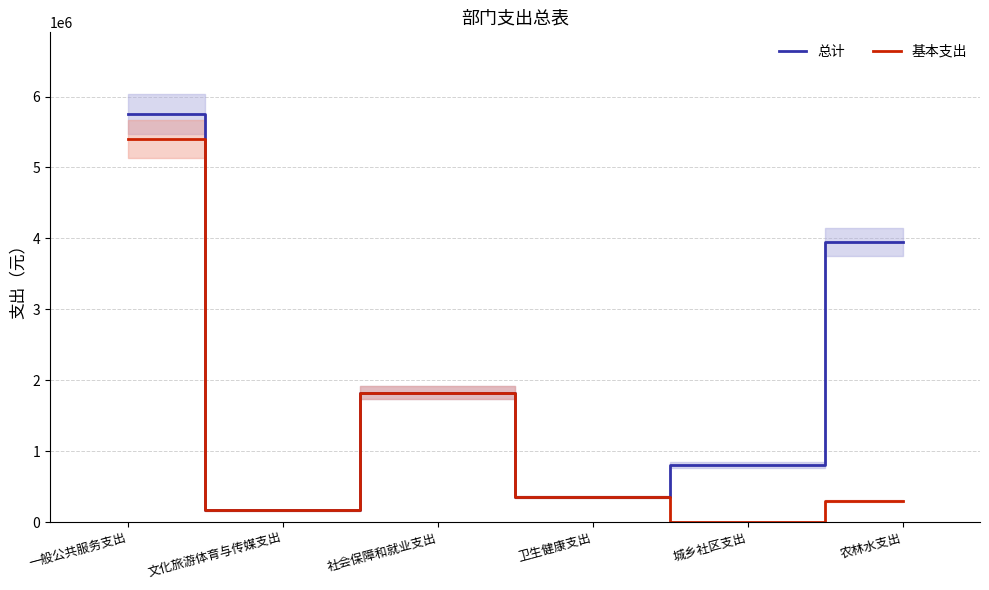

The 基本支出 series shows 298726.5 at 农林水支出. True or false?

True